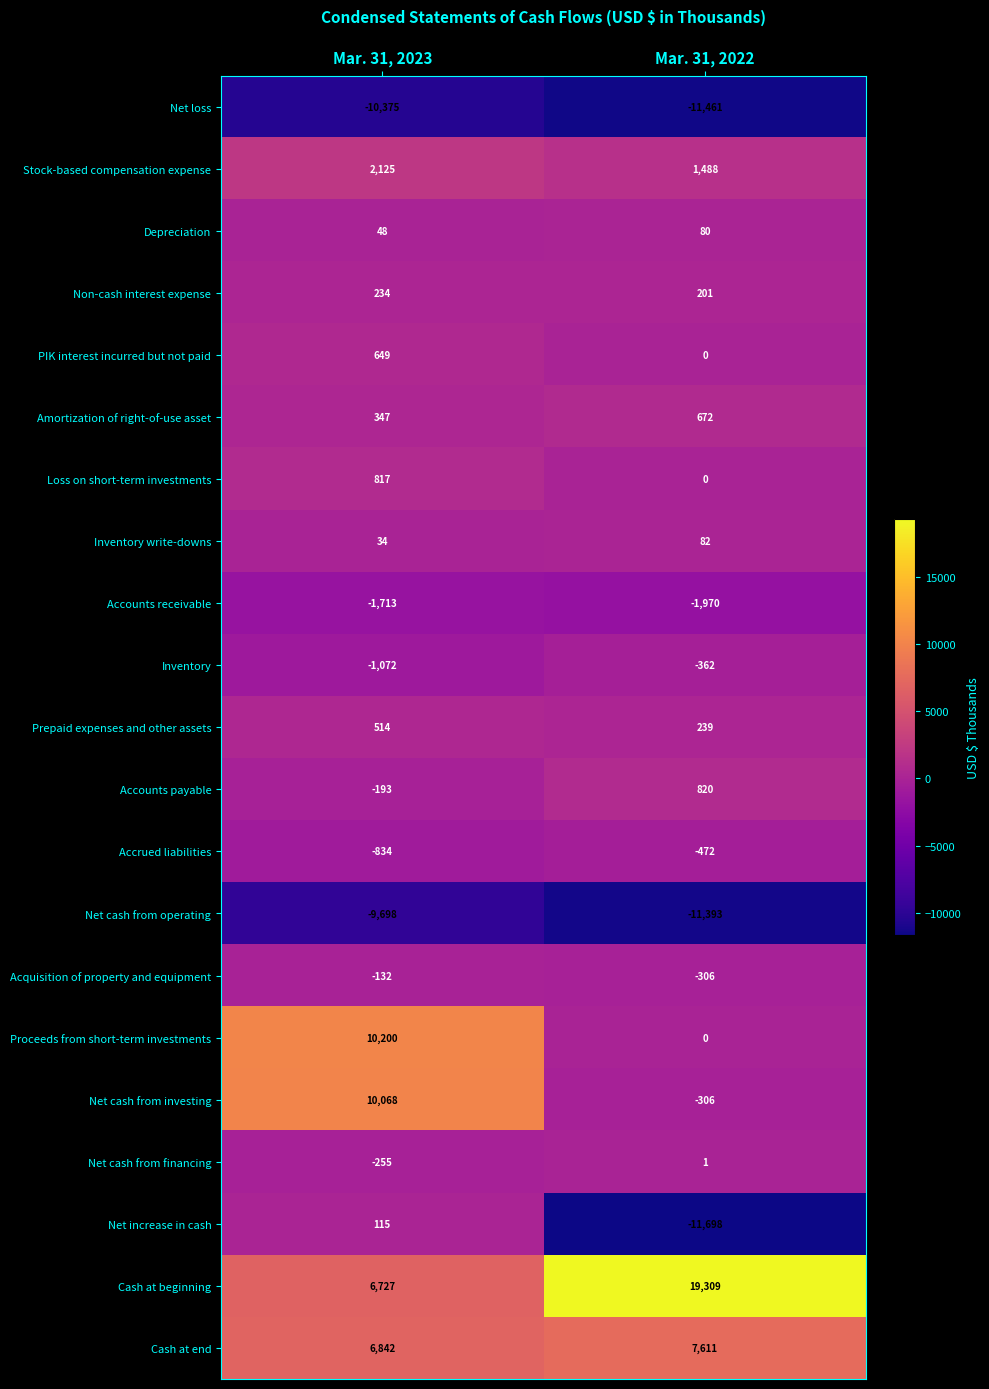

At Mar. 31, 2023, list the series in order from smallest to largest.

Net loss, Net cash from operating, Accounts receivable, Inventory, Accrued liabilities, Net cash from financing, Accounts payable, Acquisition of property and equipment, Inventory write-downs, Depreciation, Net increase in cash, Non-cash interest expense, Amortization of right-of-use asset, Prepaid expenses and other assets, PIK interest incurred but not paid, Loss on short-term investments, Stock-based compensation expense, Cash at beginning, Cash at end, Net cash from investing, Proceeds from short-term investments